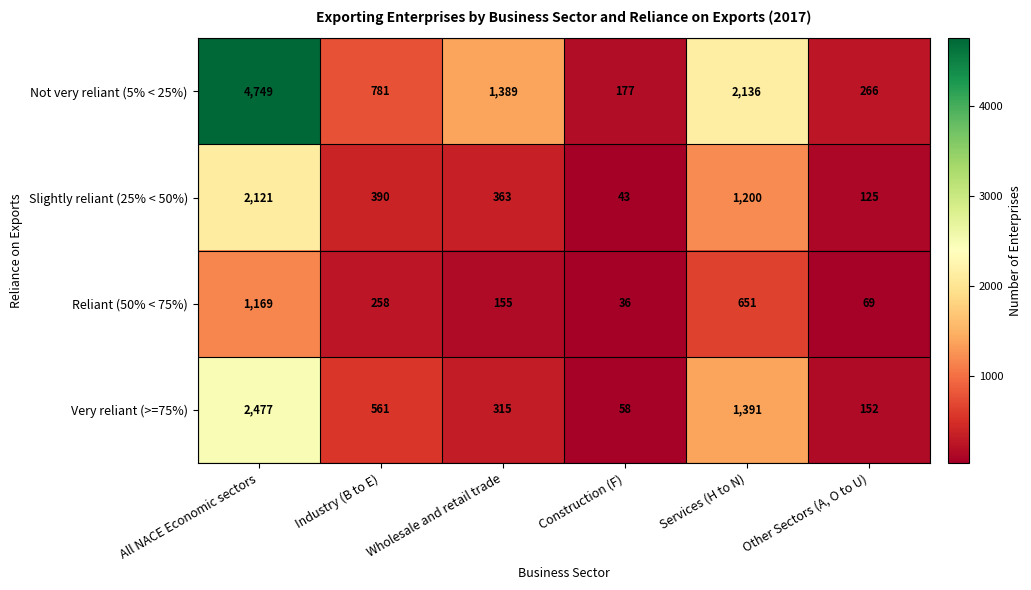

Which series has the largest range (max minus min)?

Not very reliant (5% < 25%)